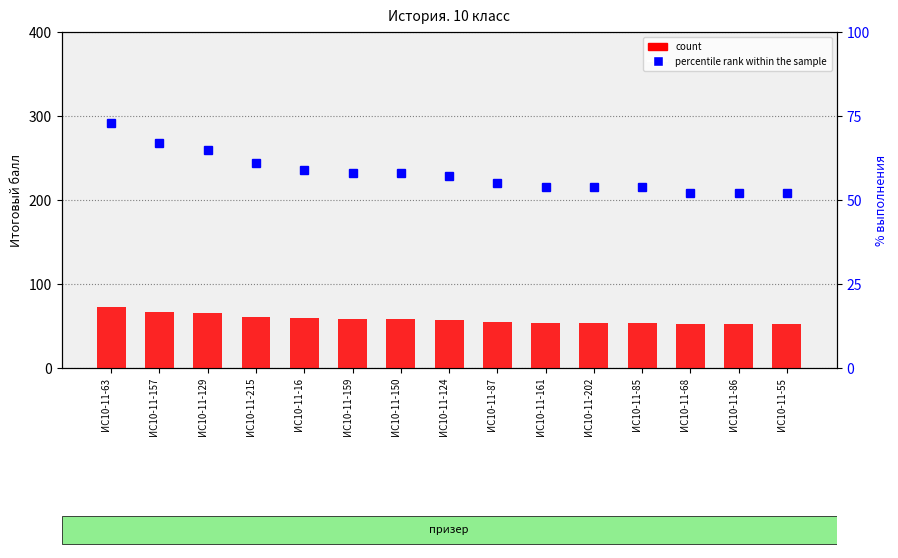

What is the average value of the percentile rank within the sample series?

58